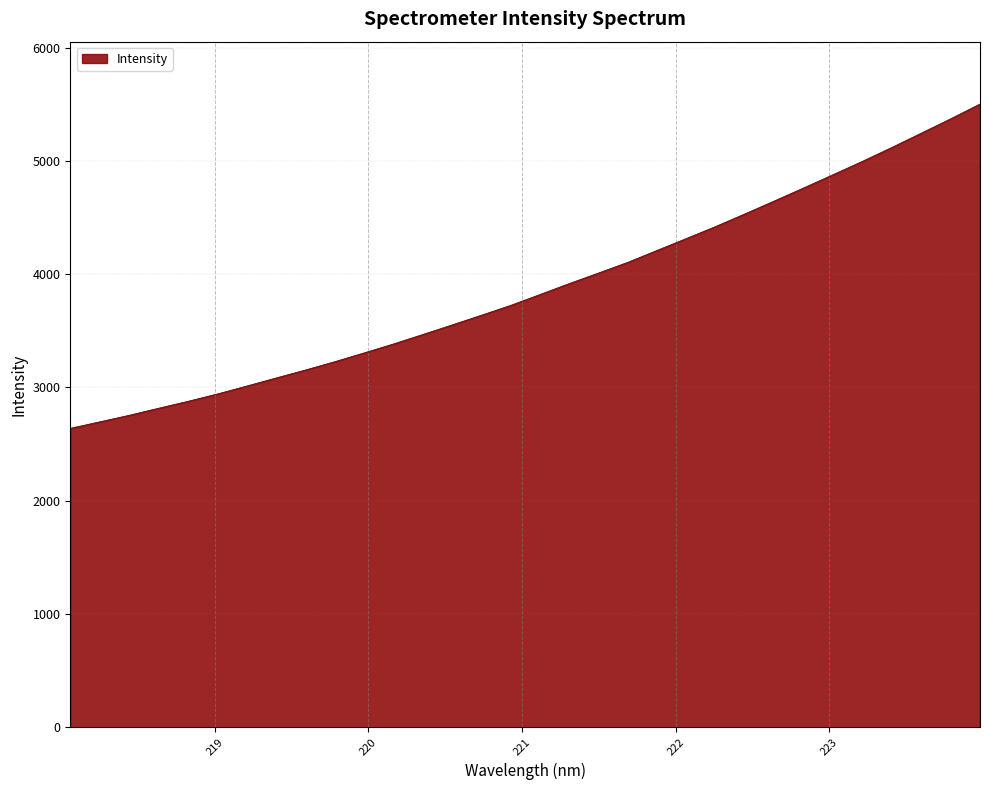

What is the minimum value shown in the chart?

2639.2